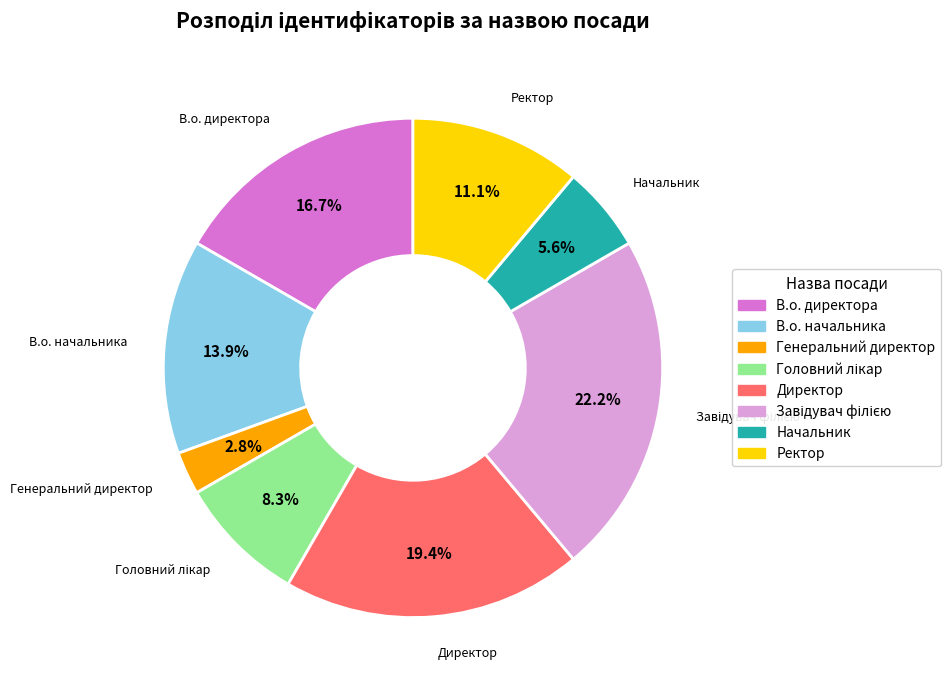

Which slice is the smallest?

Генеральний директор